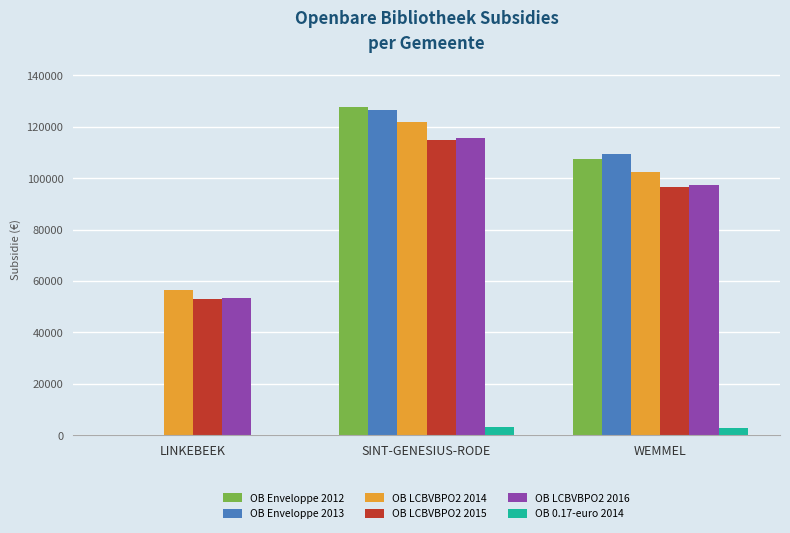

Is it true that OB 0.17-euro 2014 equals 0.0 at LINKEBEEK?

True